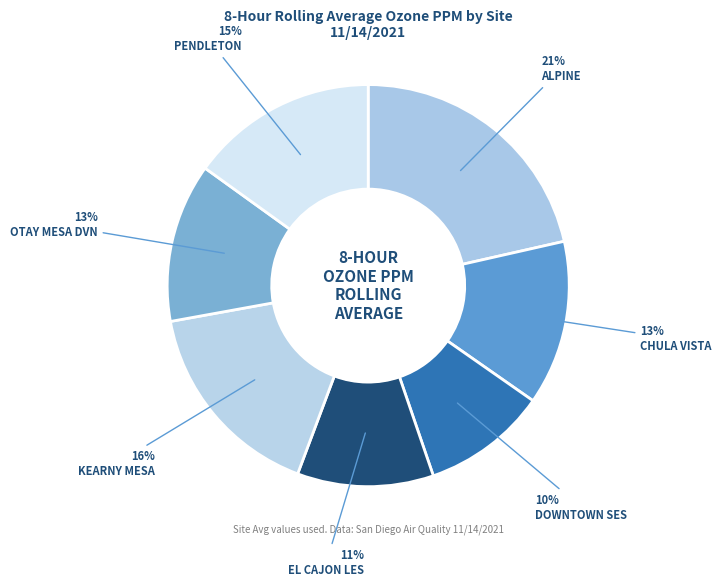

What is the total percentage of ALPINE and PENDLETON?

36.5%